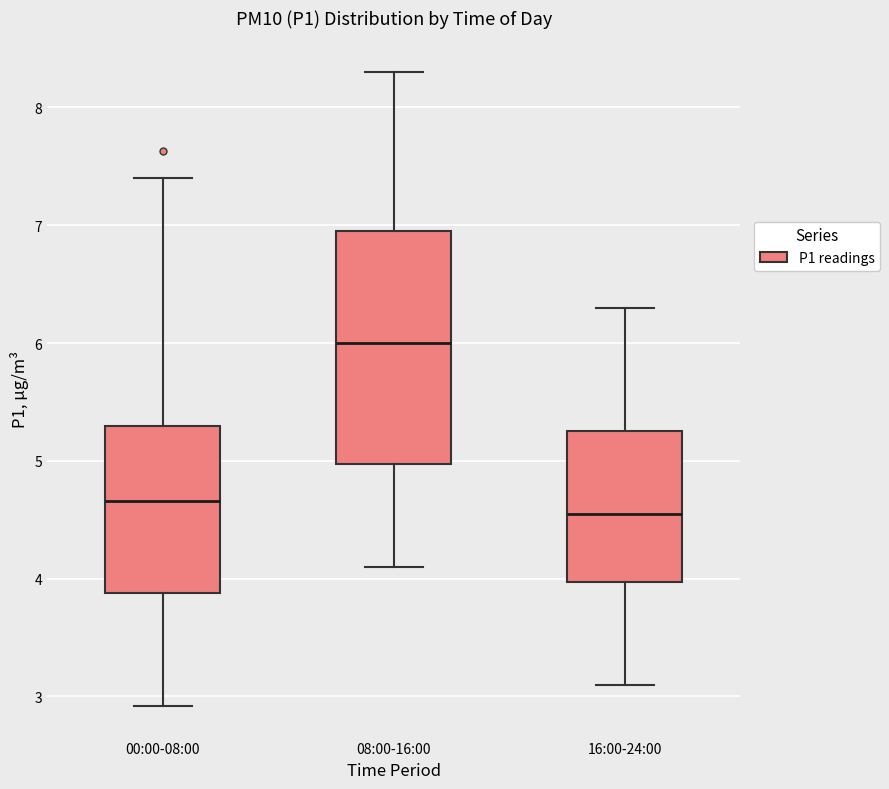

Comparing the boxes themselves (not the whiskers), which one is the tallest?

08:00-16:00